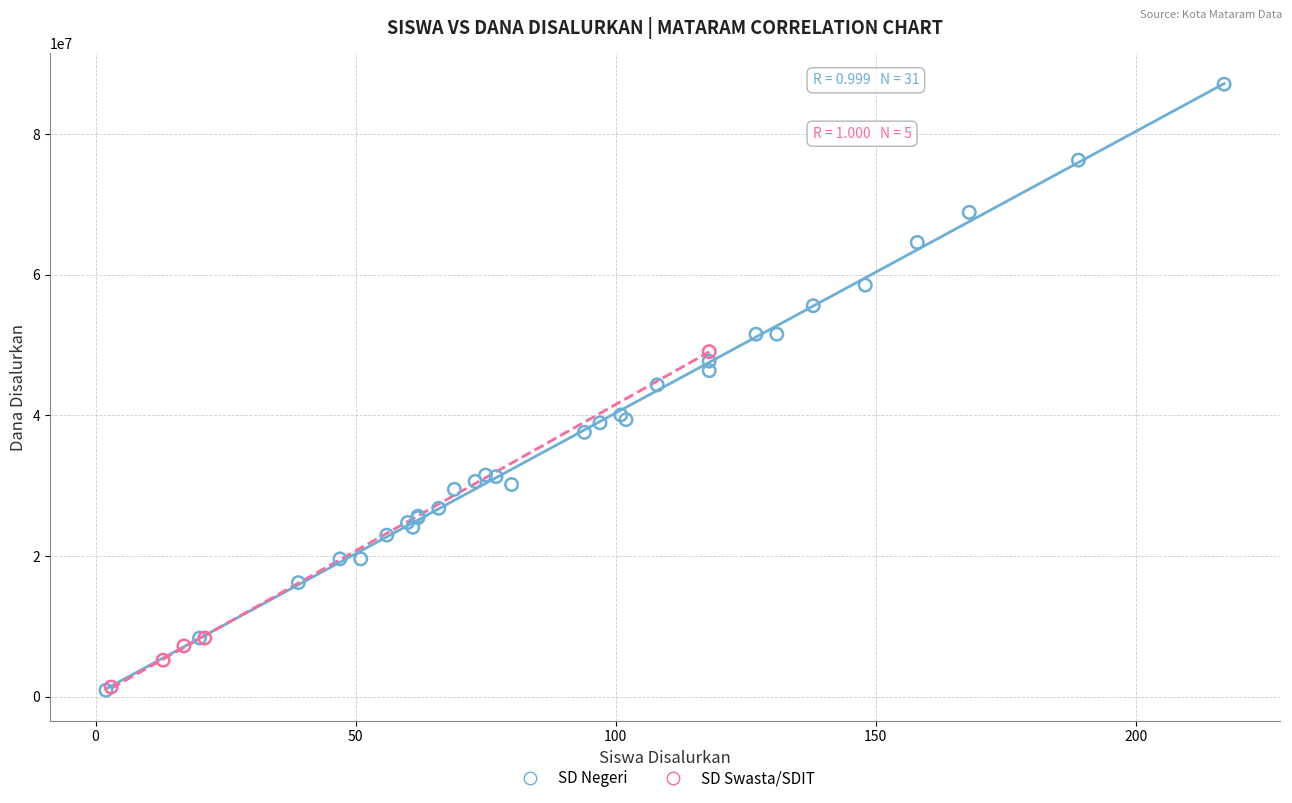

Which series has the widest spread of Y values?

SD Negeri